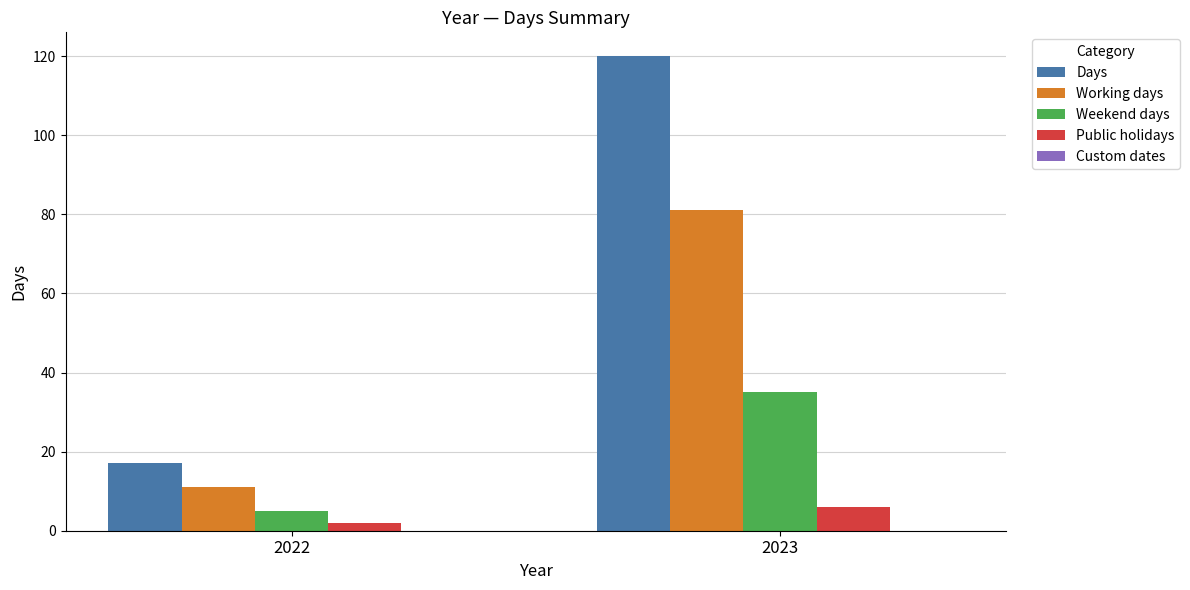

List the series in order of their overall mean, lowest first.

Public holidays, Weekend days, Working days, Days